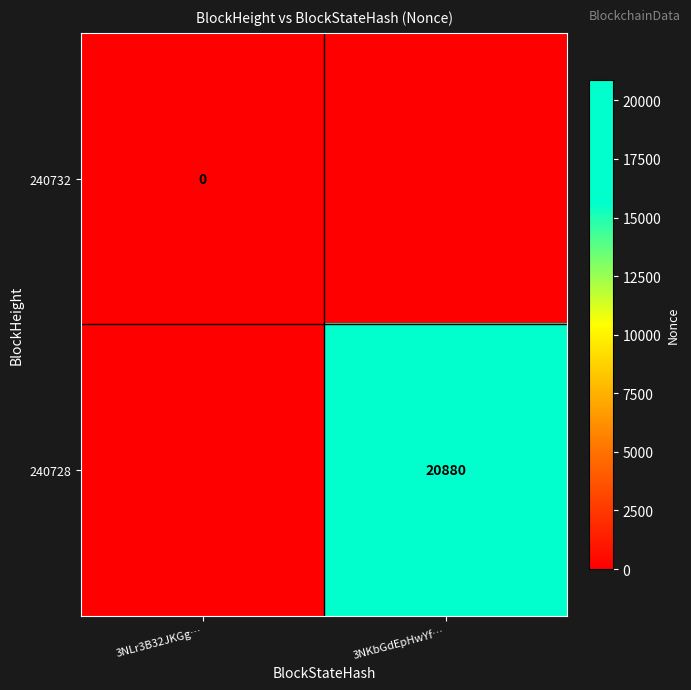

Is it true that 240728 equals 20880 at 3NKbGdEpHwYf…?

True